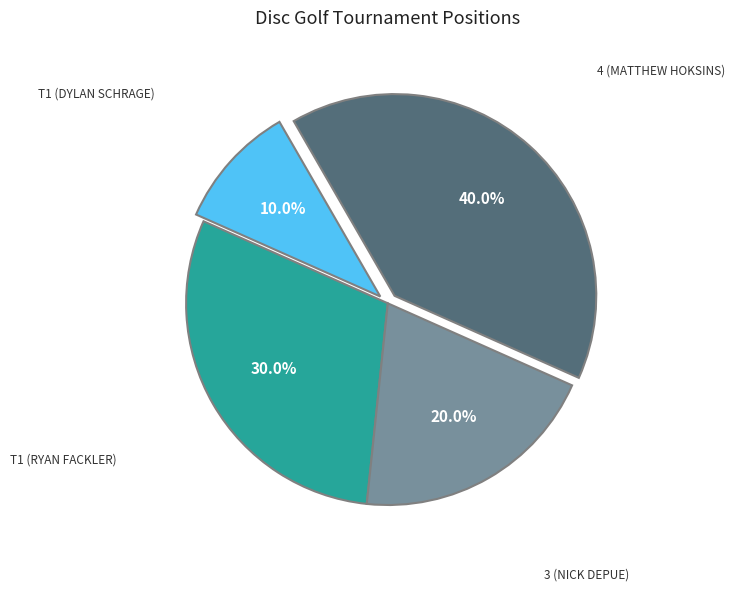

Is there a majority slice in this chart?

No